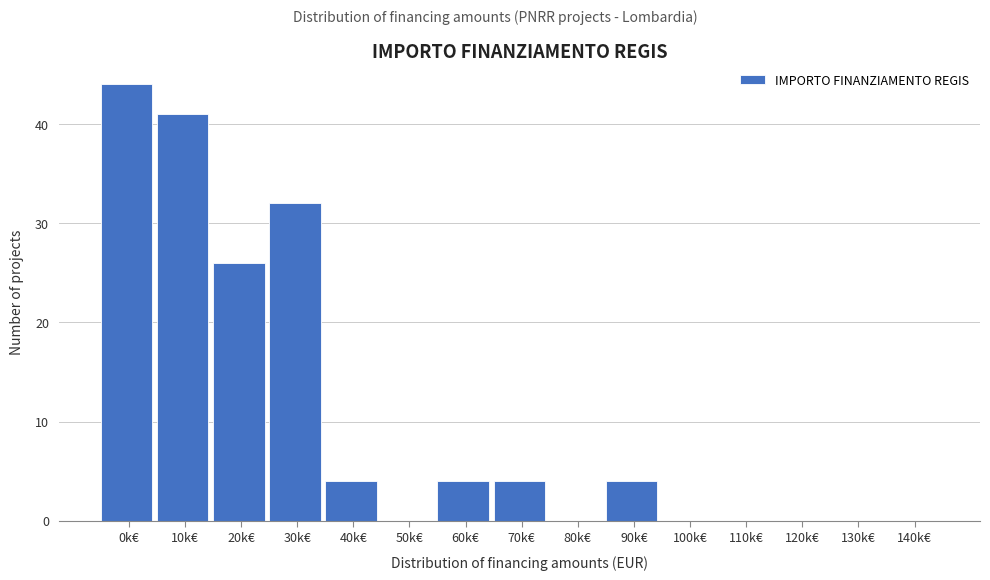

Reading left to right, list all the values displayed in this chart.

0k€=44	10k€=41	20k€=26	30k€=32	40k€=4	50k€=0	60k€=4	70k€=4	80k€=0	90k€=4	100k€=0	110k€=0	120k€=0	130k€=0	140k€=0